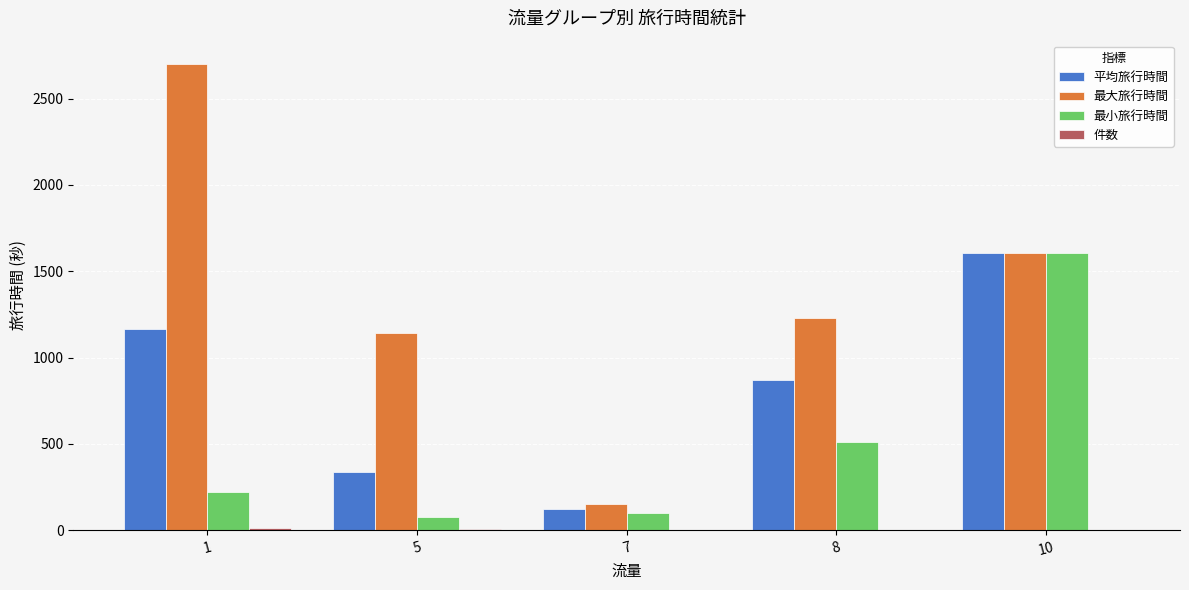

The value of 最大旅行時間 at 5 is 1142.0. True or false?

True